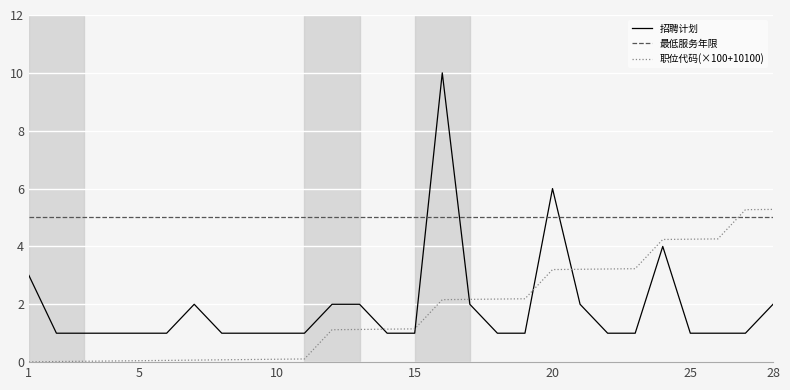

What is the highest value of the 最低服务年限 series?

5.0